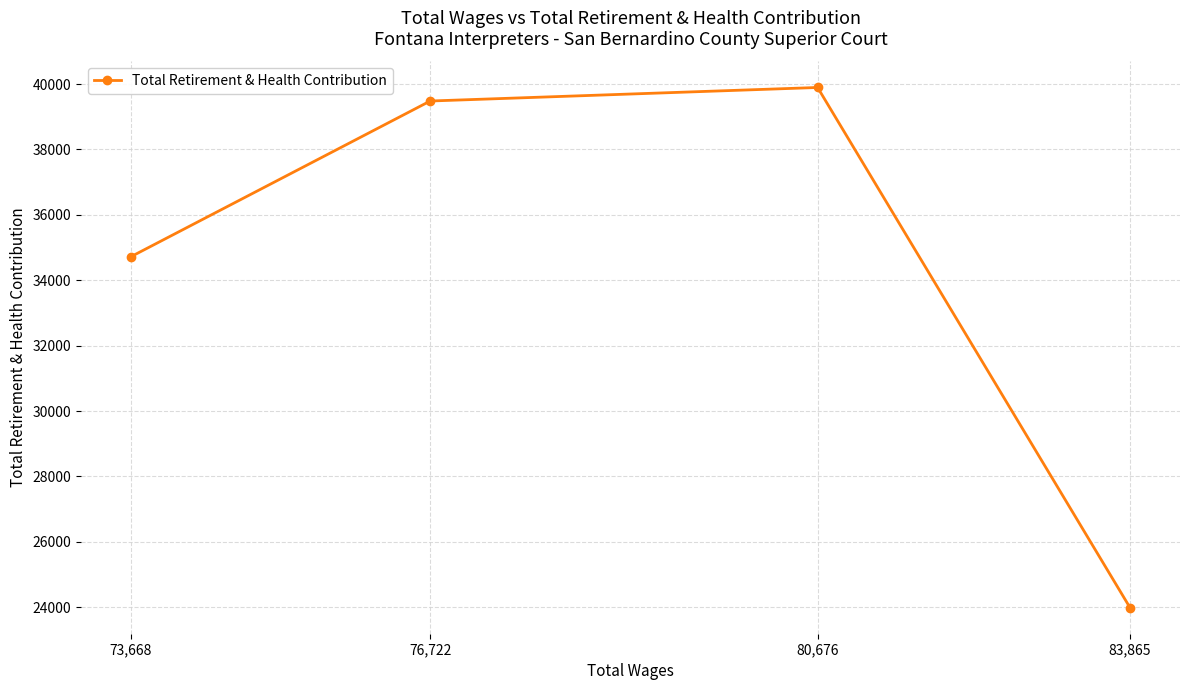

Does the chart have visible grid lines?

Yes